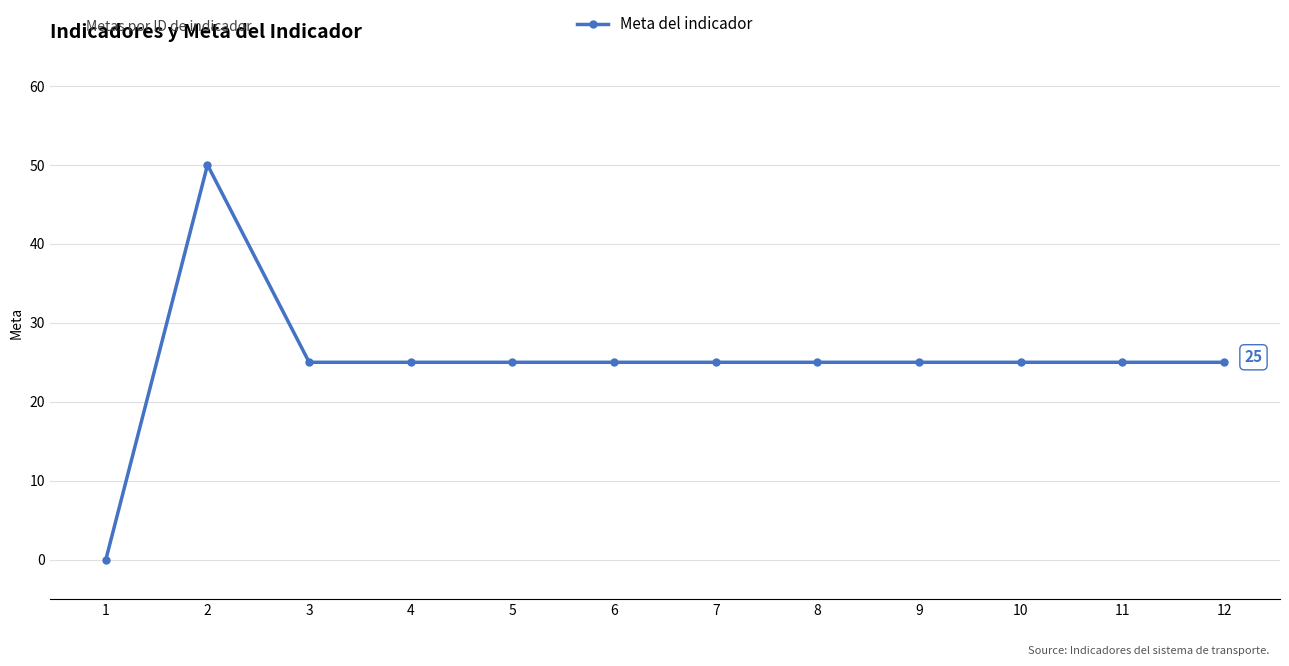

The value at 9 is 25. True or false?

True